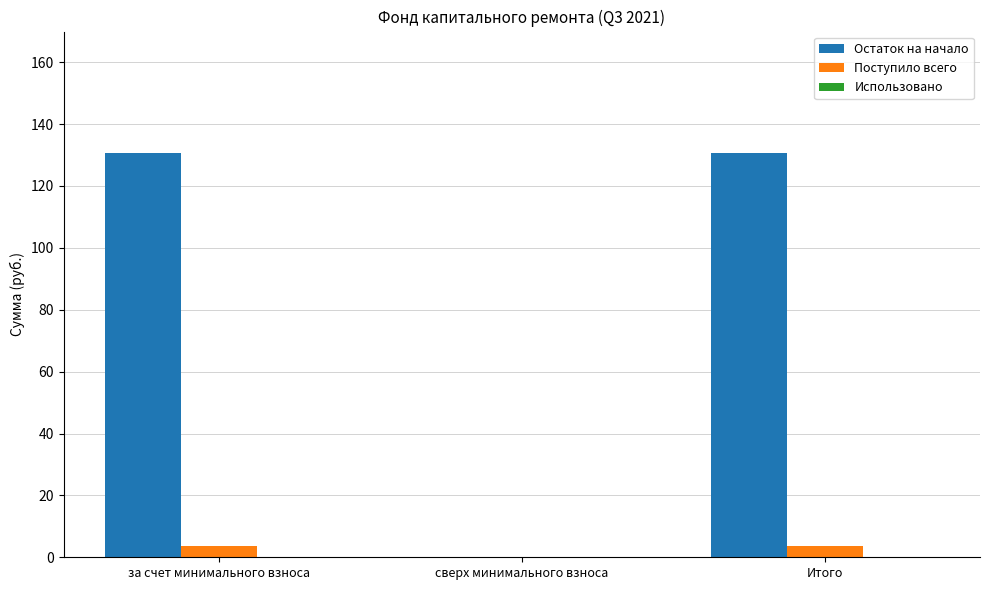

What is the sum of the Поступило всего values at Итого and сверх минимального взноса?

3.7